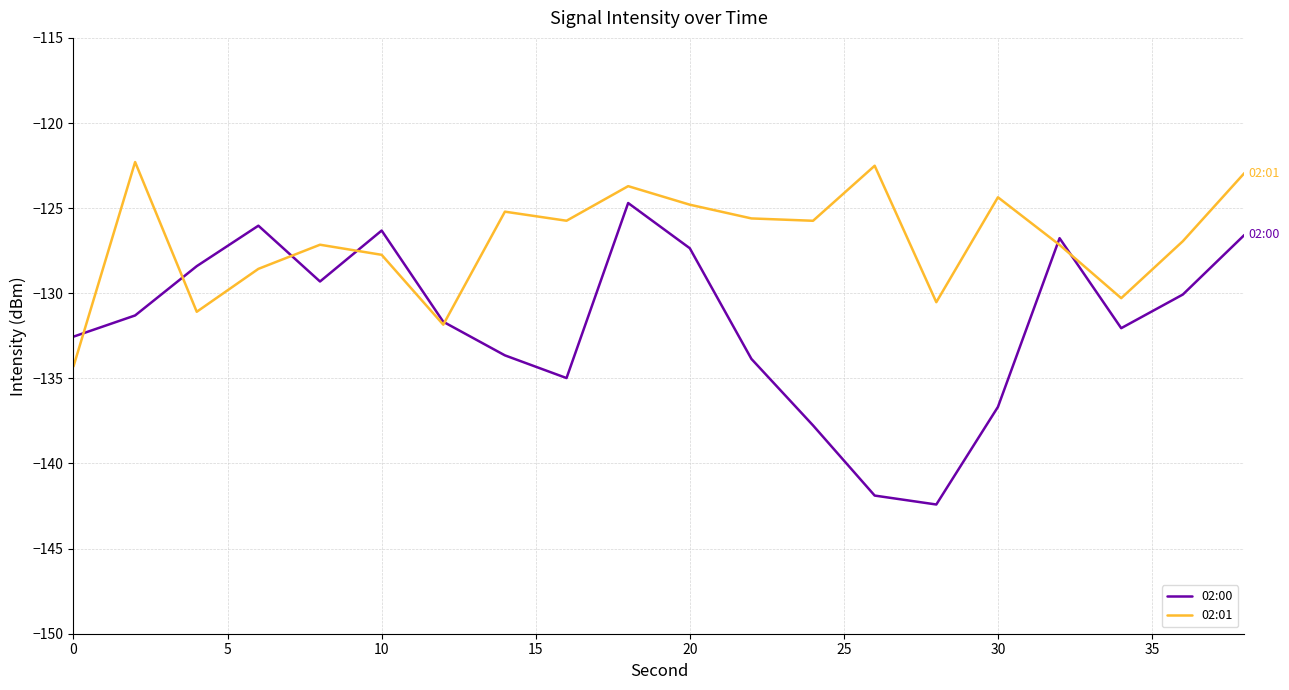

What is the highest value of the 02:01 series?

-122.3